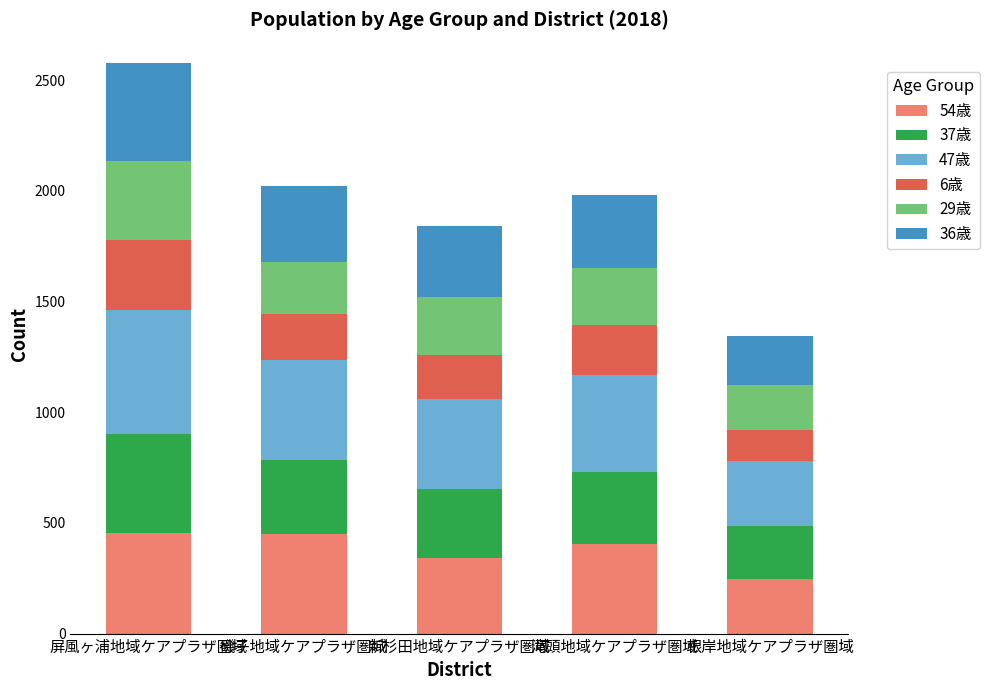

What is the lowest value of the 54歳 series?

248